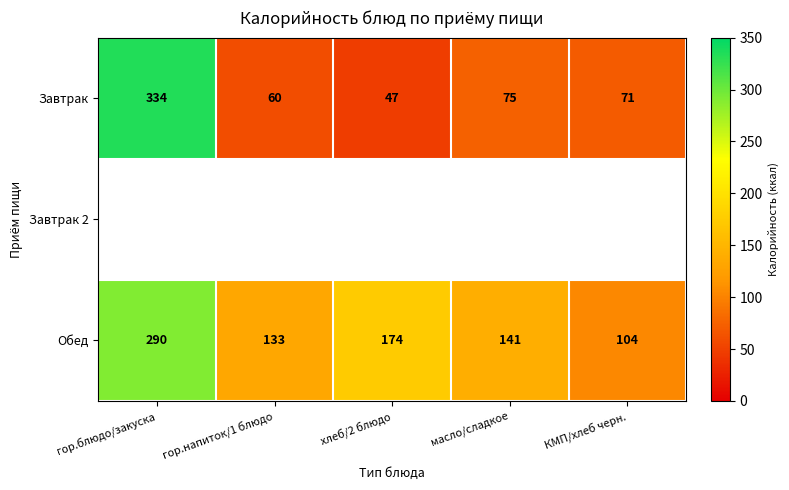

Between КМП/хлеб черн. and гор.напиток/1 блюдо, which is larger?

КМП/хлеб черн.